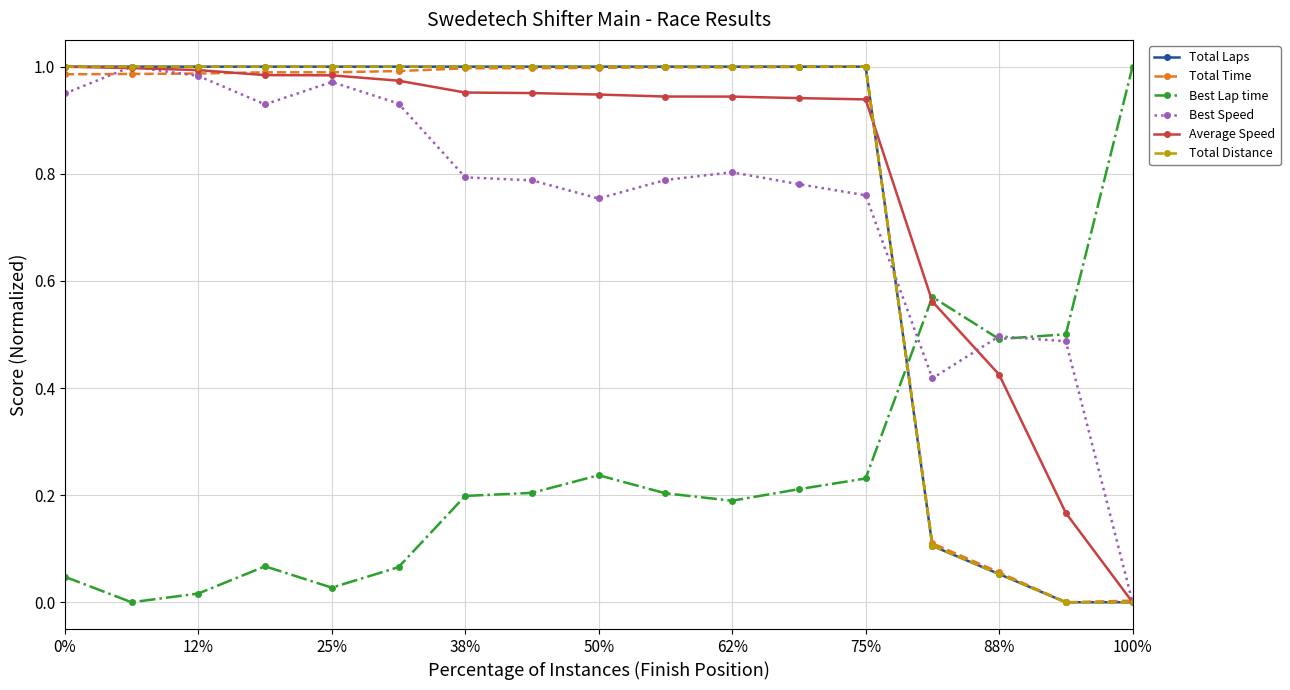

Is this an area chart (filled region under the line)?

No